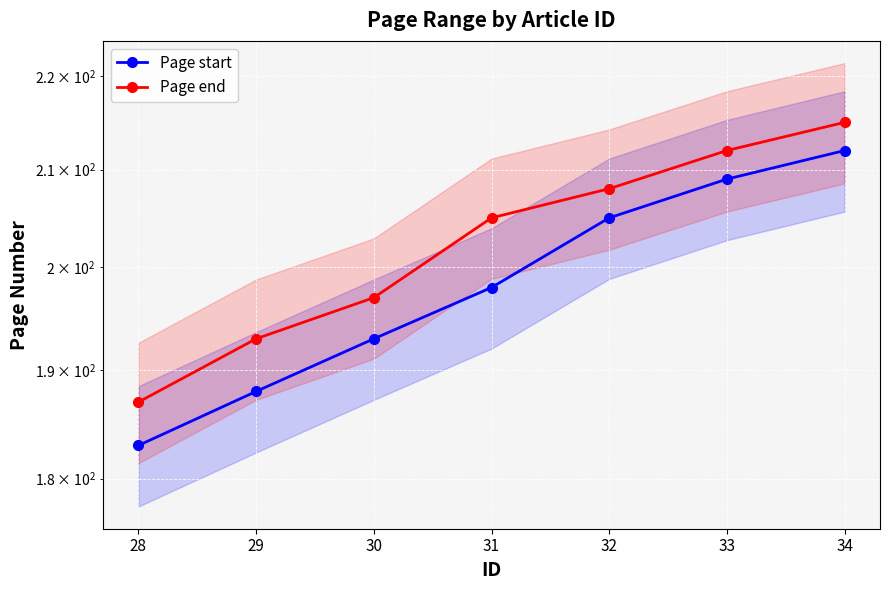

Reading right to left, extract all data points from this chart.

Page start: 212	209	205	198	193	188	183
Page end: 215	212	208	205	197	193	187